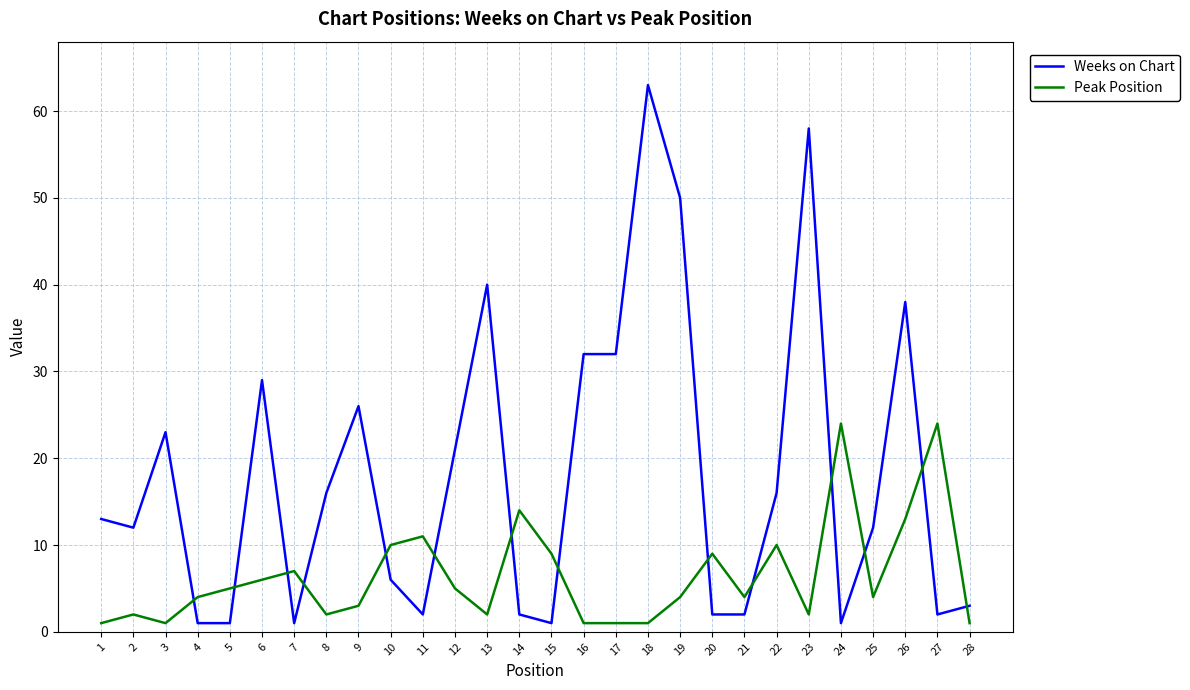

True or false: Peak Position has a value of 7 at 7.

True